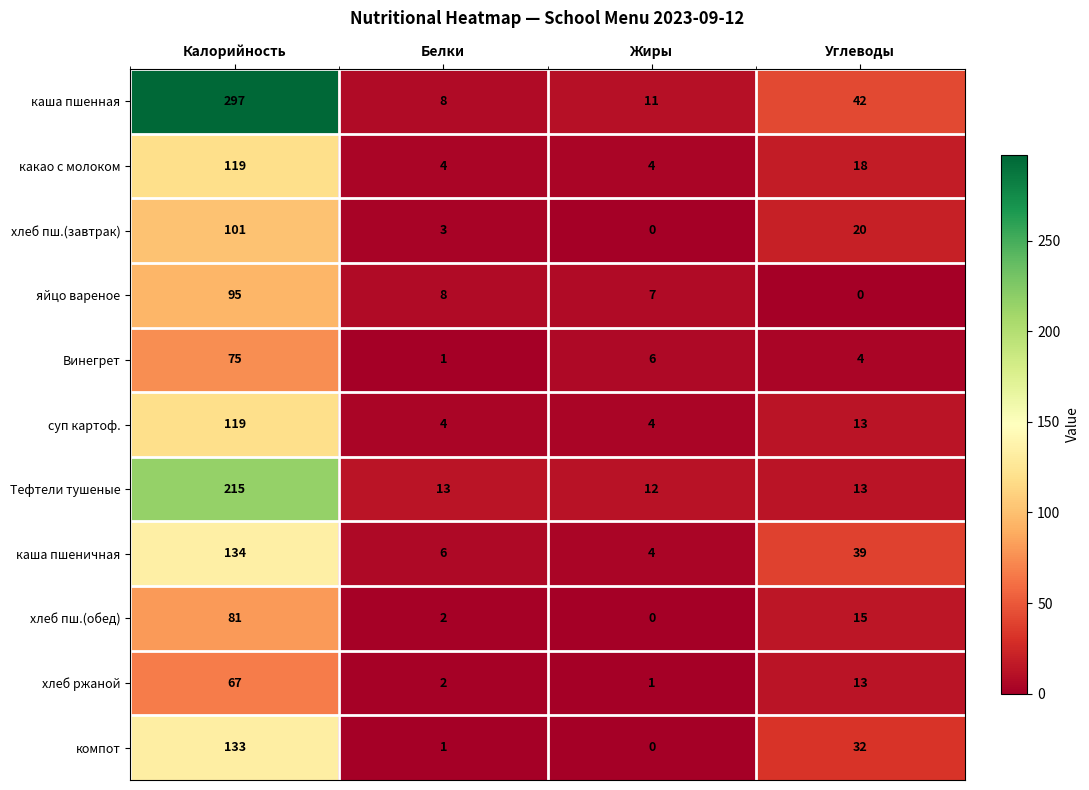

At how many categories does at least one series exceed 41?

2